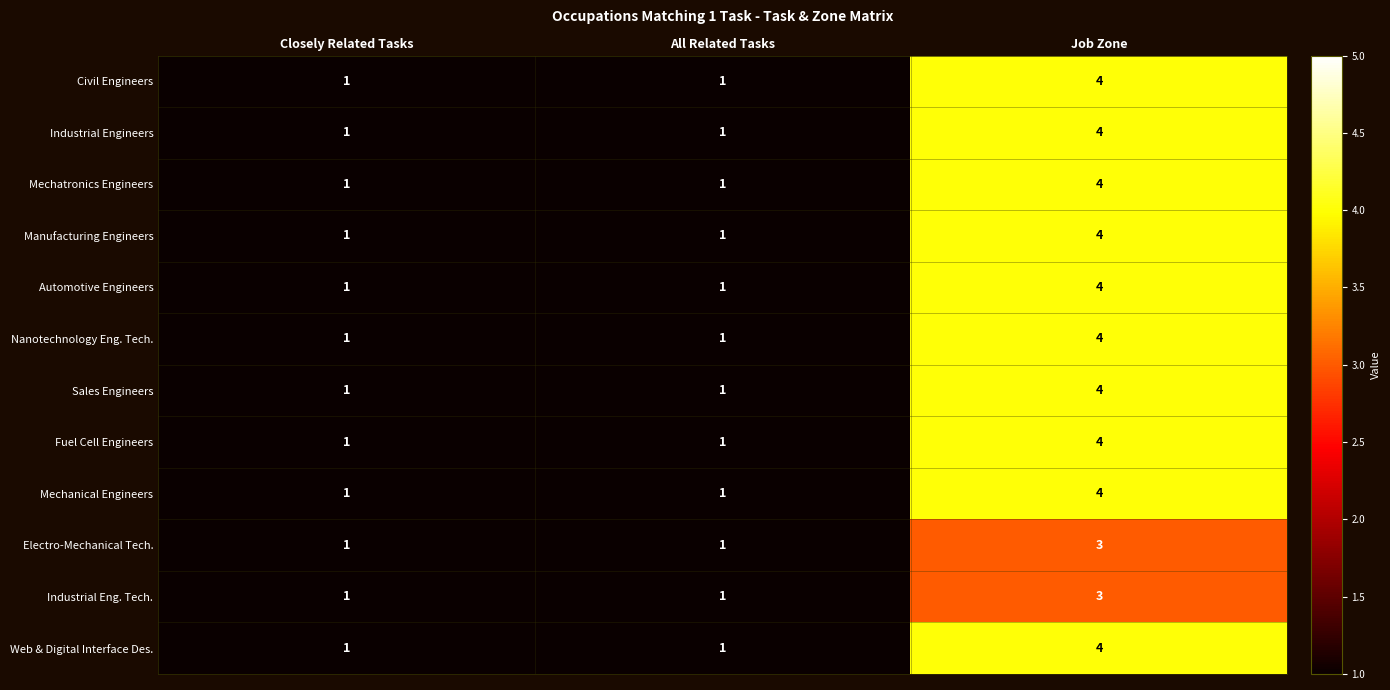

What is the sum of all Web & Digital Interface Des. values?

6